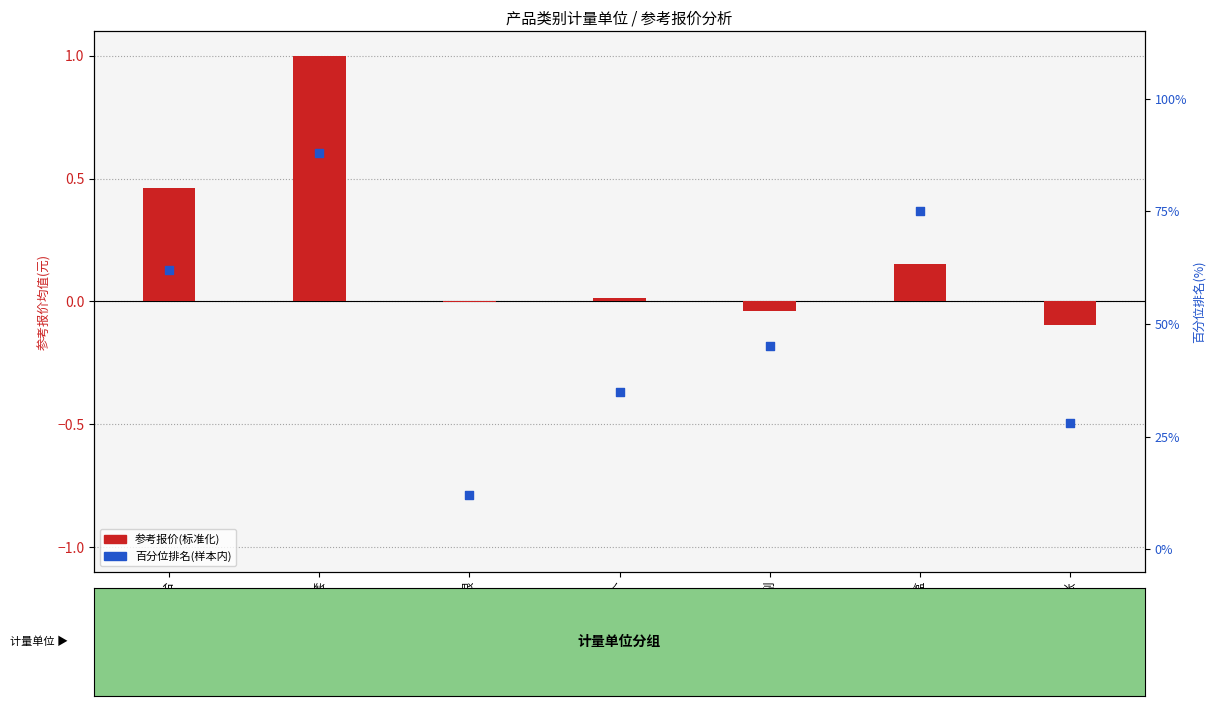

Which series has the largest total across all categories?

百分位排名(样本内)